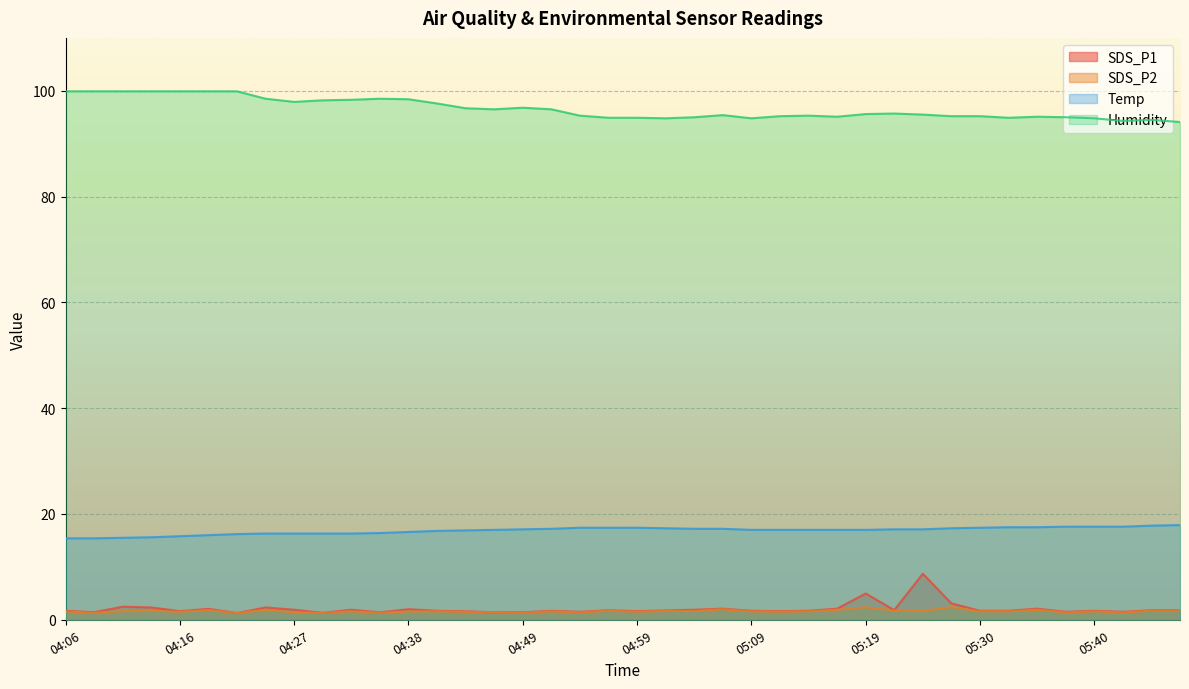

Which series changed the most between 04:59 and 05:17?

SDS_P1